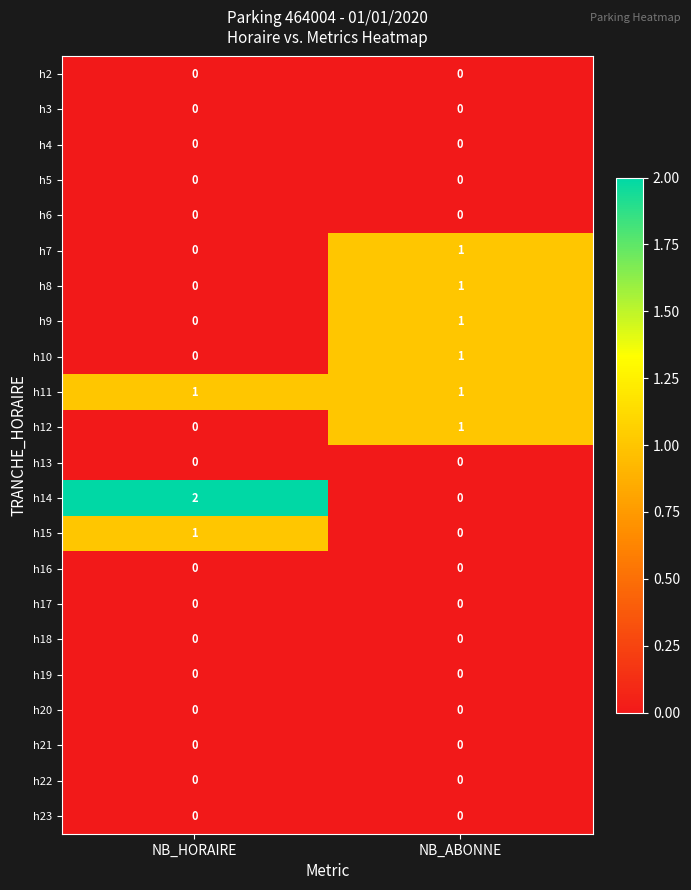

At which category does the chart reach its peak across all series?

NB_HORAIRE